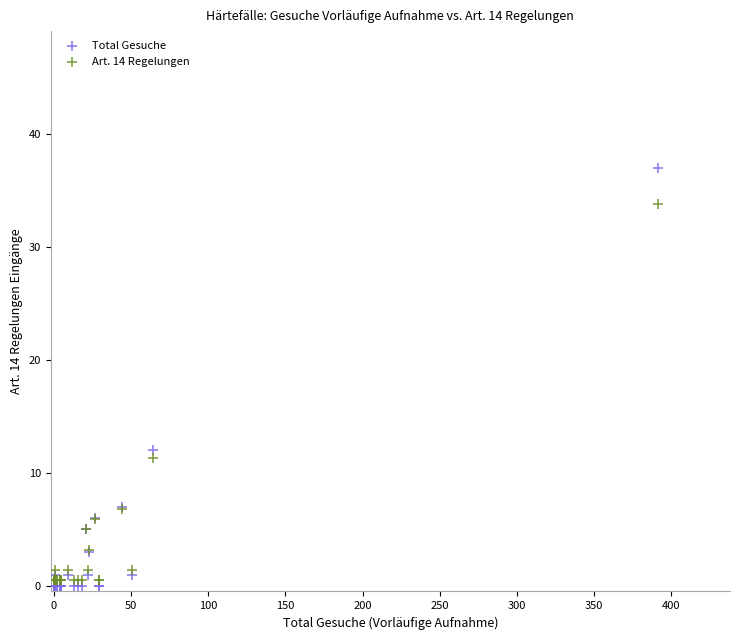

What is the X range (max minus min) for the scatter plot?

391.0